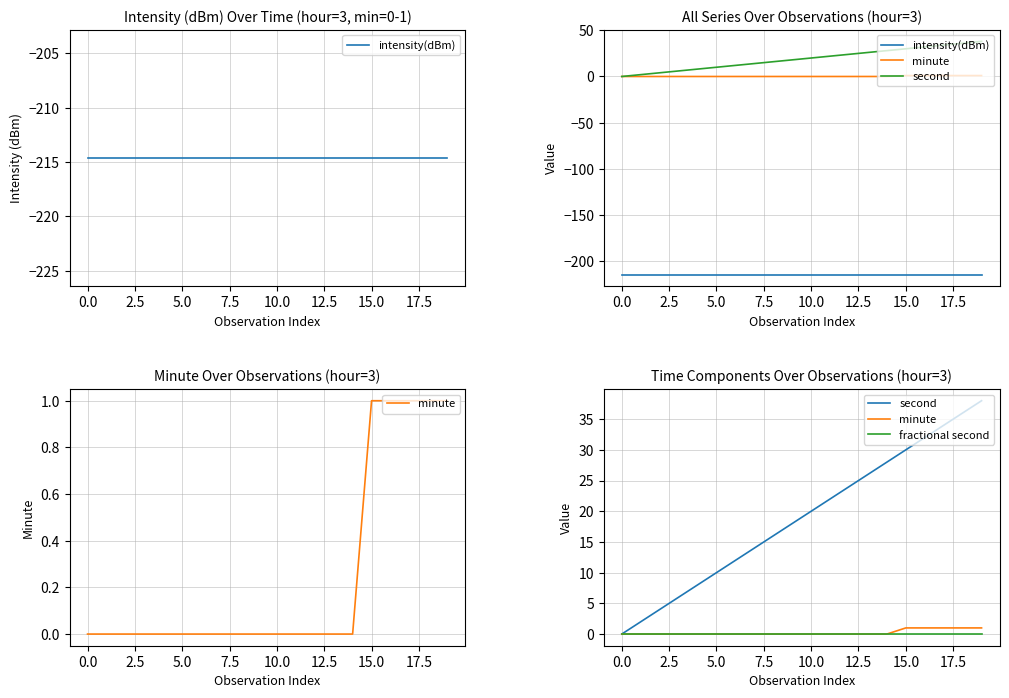

What position from the left is 13?

14